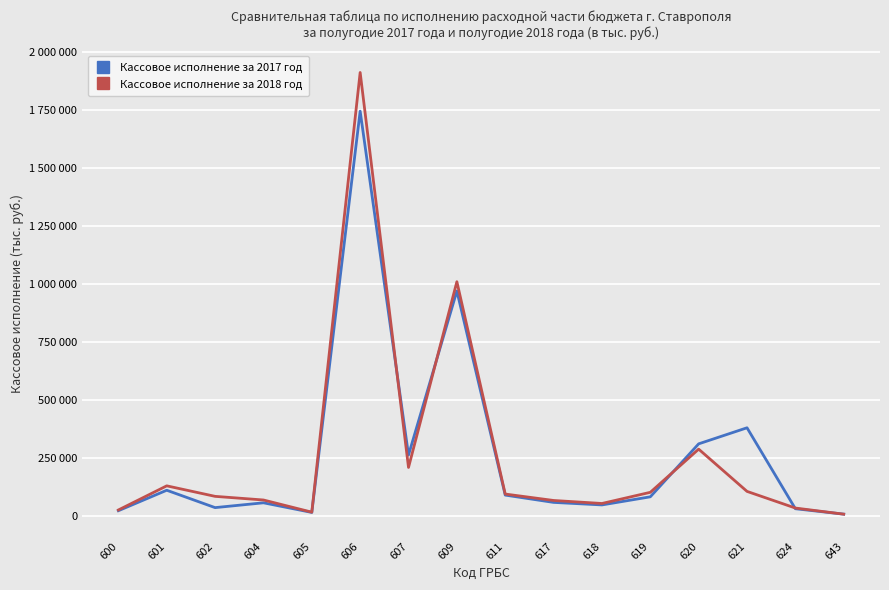

What are all the series names shown in the legend?

Кассовое исполнение за 2017 год, Кассовое исполнение за 2018 год